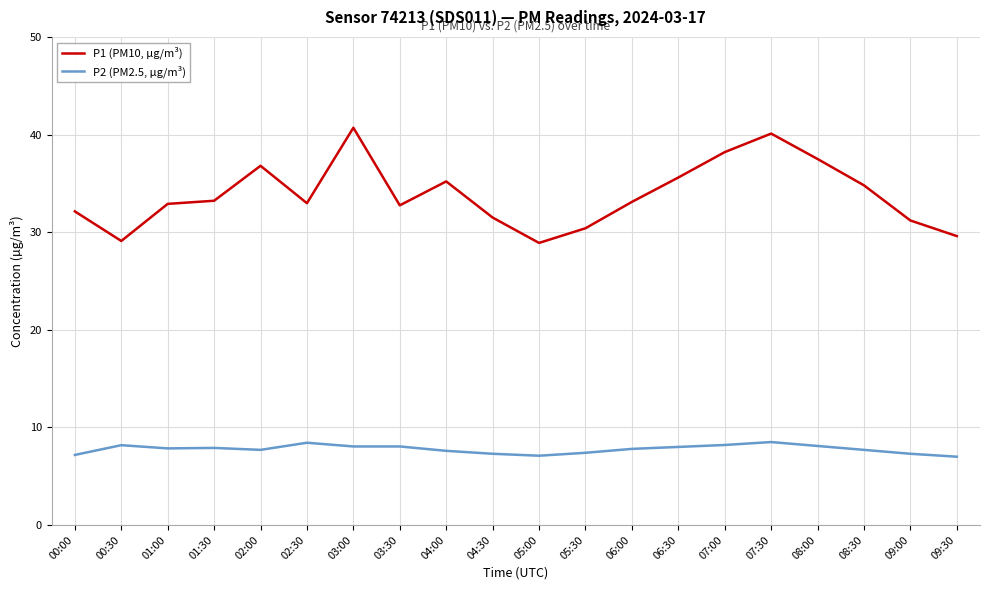

What is the greatest value displayed?

40.7